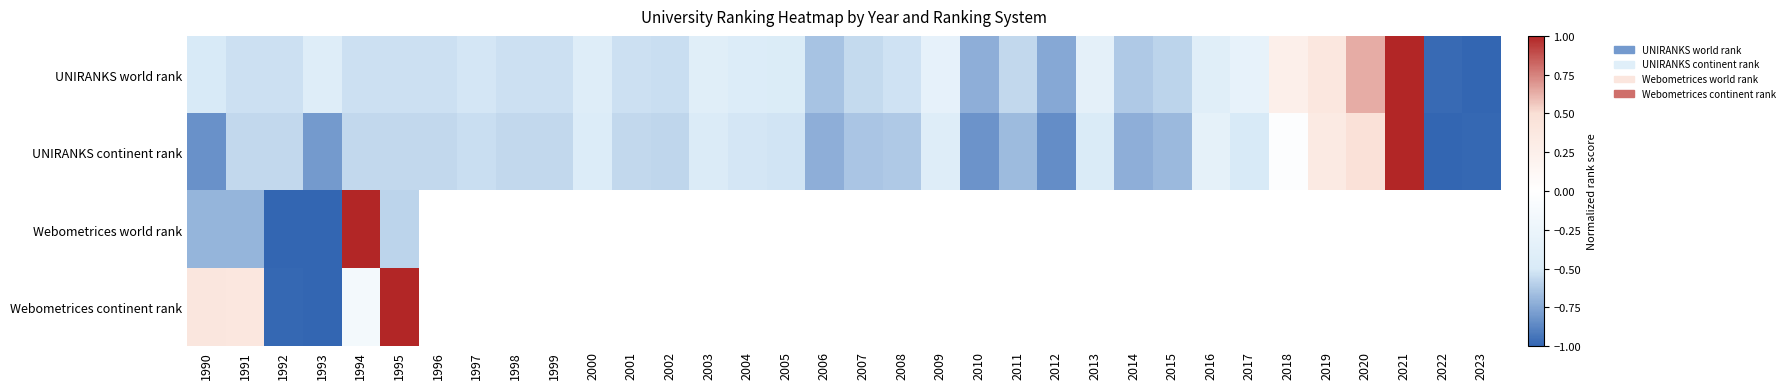

At which label does UNIRANKS world rank reach its minimum?

2023